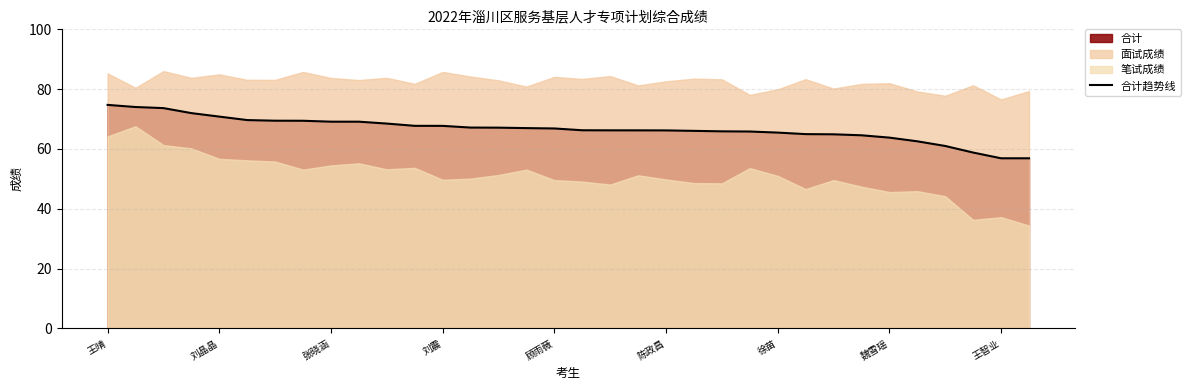

Reading right to left, extract all data points from this chart.

56.9	56.9	58.8	61.0	62.6	63.8	64.6	64.9	65.0	65.5	65.8	65.9	66.1	66.2	66.2	66.2	66.3	66.9	67.0	67.1	67.2	67.7	67.7	68.5	69.1	69.1	69.4	69.5	69.7	70.8	72.0	73.7	74.0	74.7